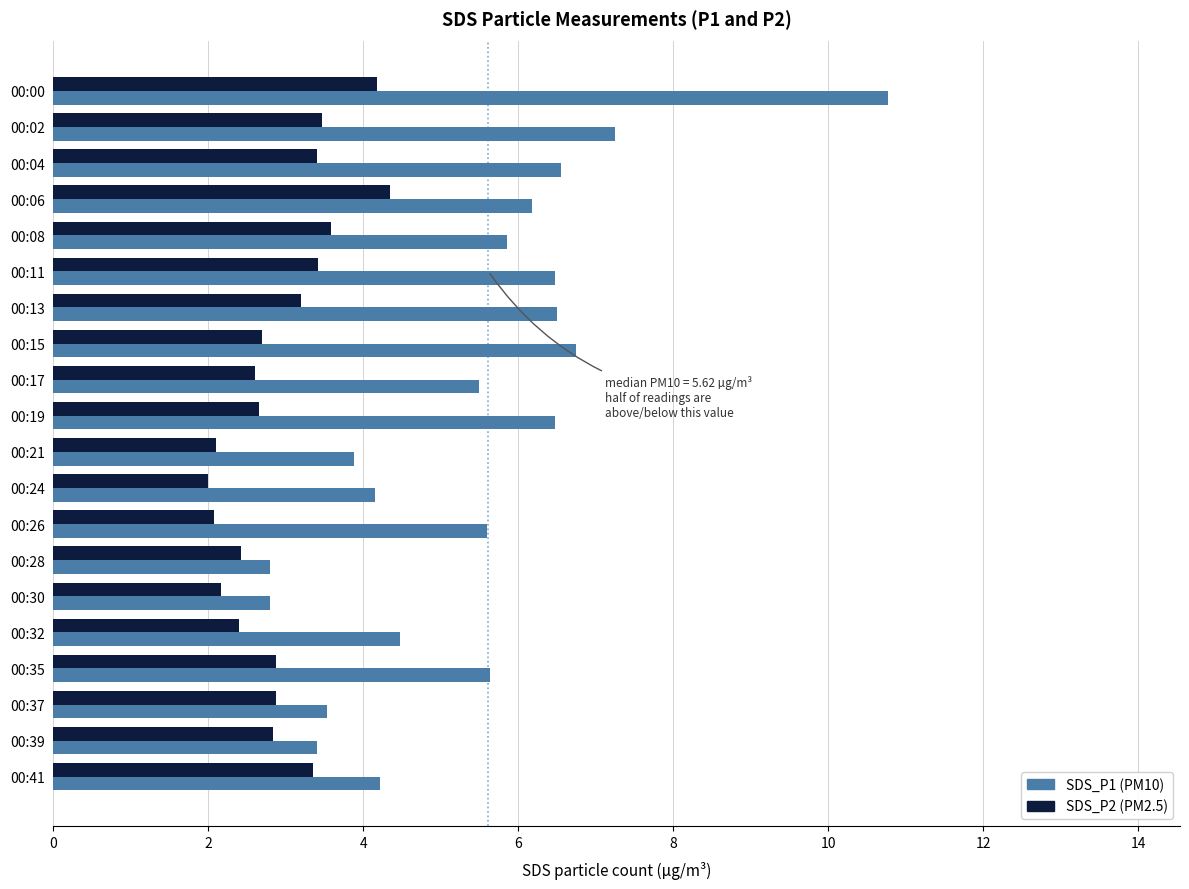

True or false: SDS_P2 (PM2.5) has a value of 2.2 at 00:02.

False